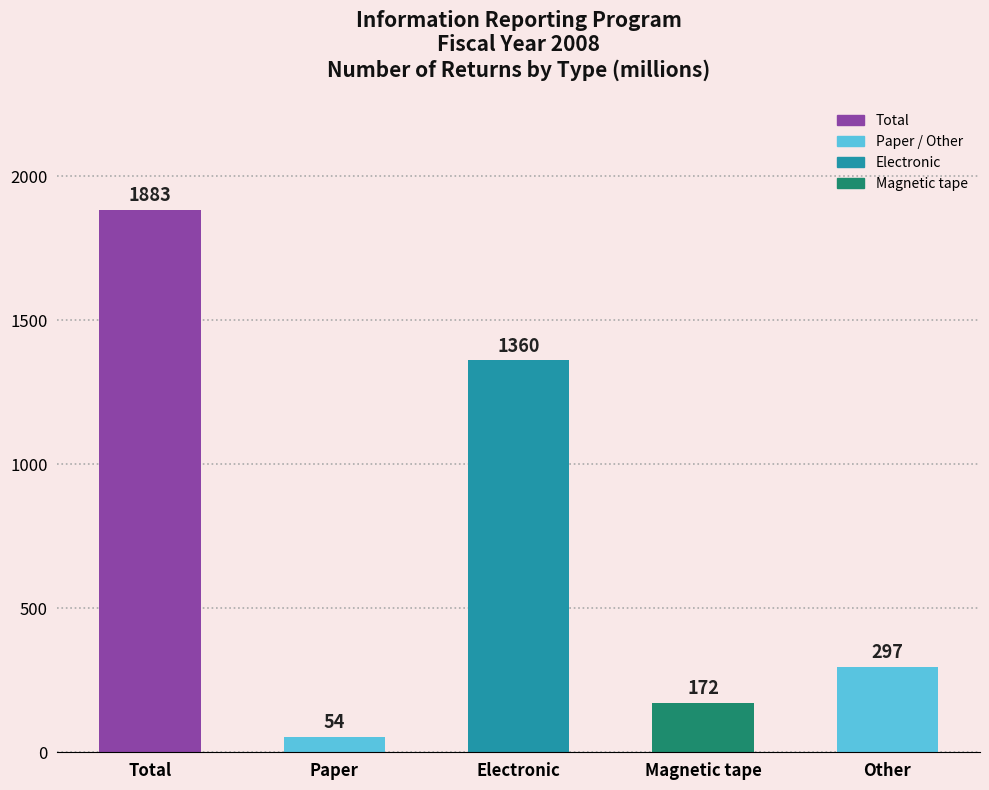

What position from the left is Magnetic tape?

4